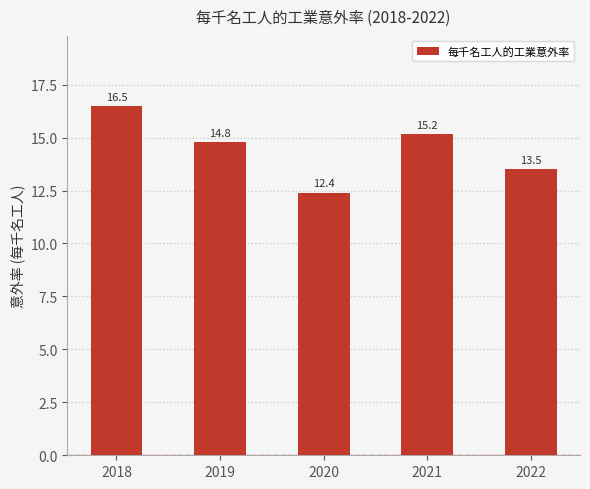

The value at 2018 is 16.5. True or false?

True